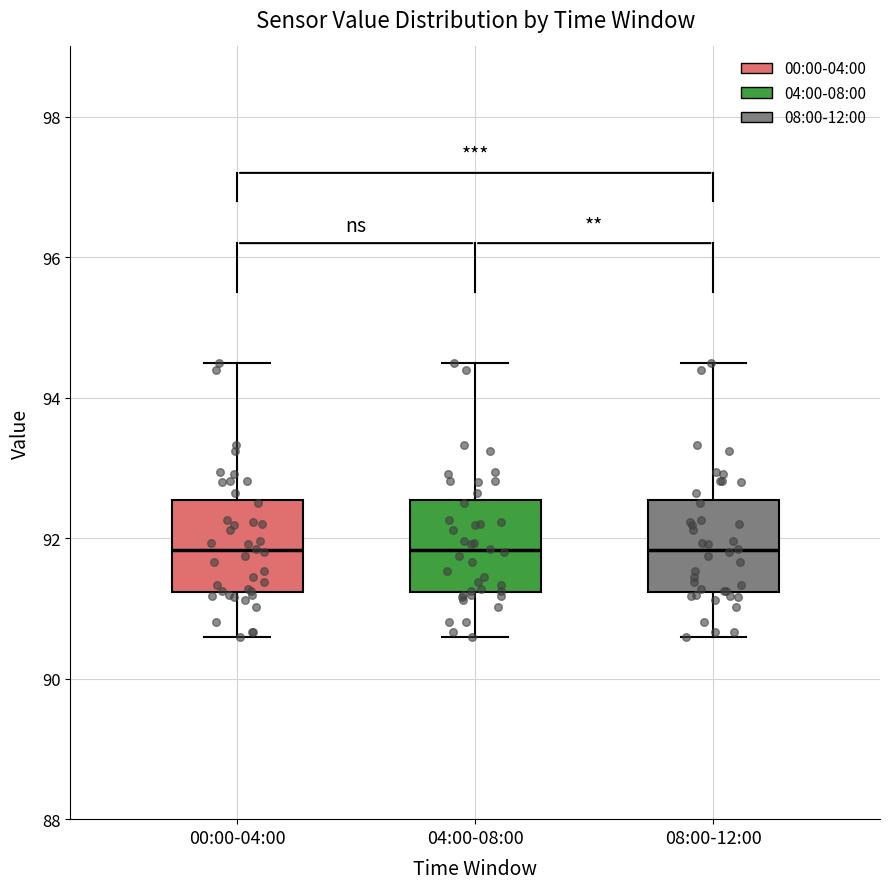

Reading left to right, read every box against the y-axis: the position of its median line, the range the box covers, and the ends of its whiskers. The values are not printed on the chart, so give them approximately, as read against the axis.

00:00-04:00: median 91.8, box 91.2 to 92.6, whiskers 90.6 to 94.4
04:00-08:00: median 91.8, box 91.2 to 92.6, whiskers 90.6 to 94.4
08:00-12:00: median 91.8, box 91.2 to 92.6, whiskers 90.6 to 94.4